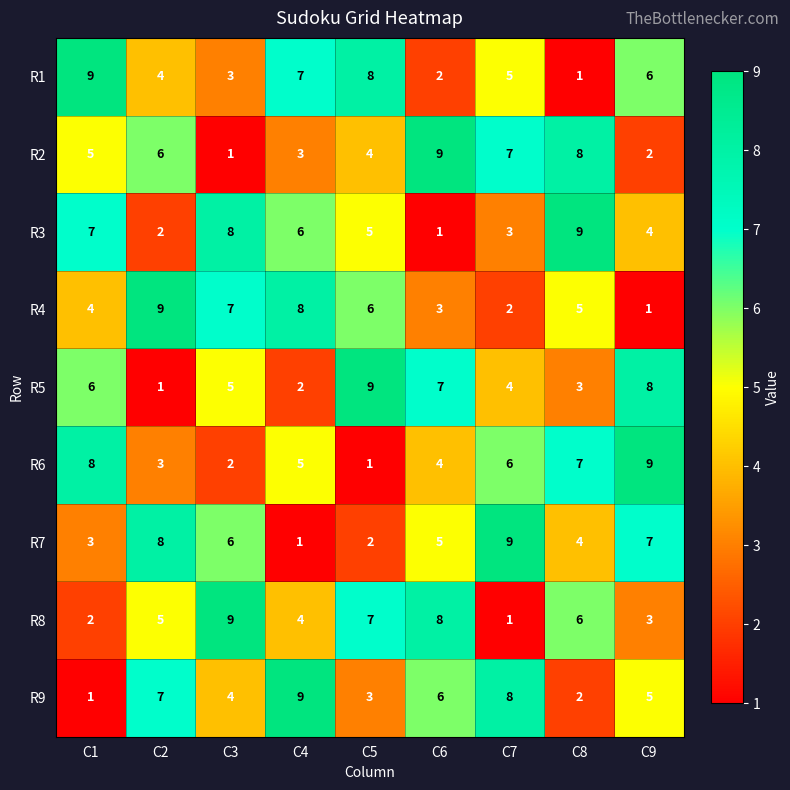

Rank the categories by R3 value from lowest to highest.

C6, C2, C7, C9, C5, C4, C1, C3, C8